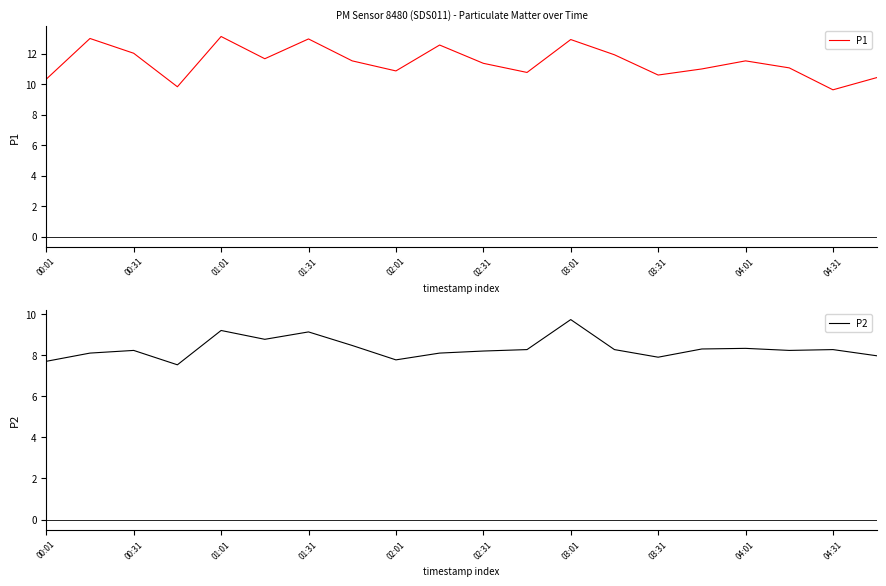

What is the highest value of the P1 series?

13.1